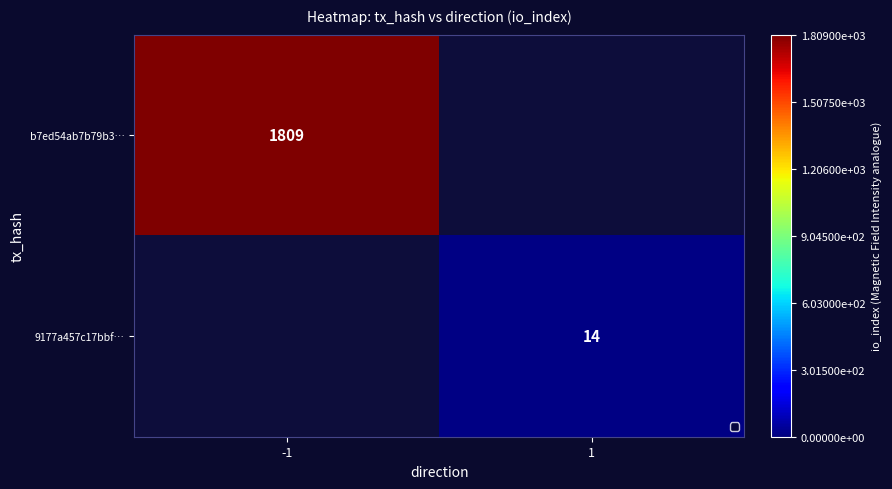

Is it true that b7ed54ab7b79b3… equals 3246 at -1?

False